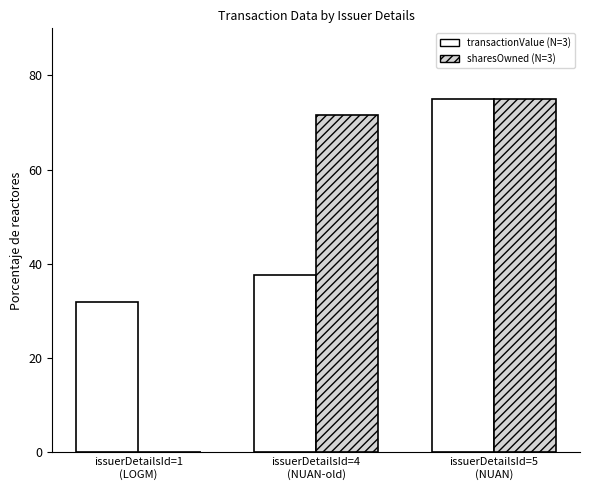

What is the maximum value shown in the chart?

75.0